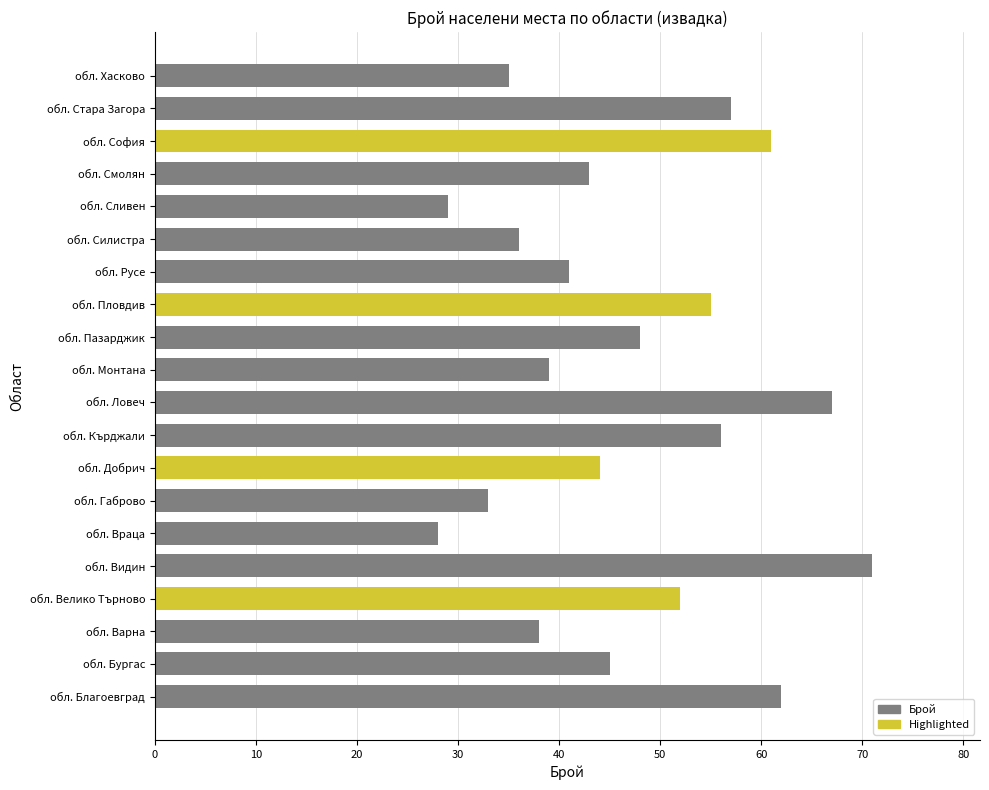

Rank the categories by value from lowest to highest.

обл. Враца, обл. Сливен, обл. Габрово, обл. Хасково, обл. Силистра, обл. Варна, обл. Монтана, обл. Русе, обл. Смолян, обл. Добрич, обл. Бургас, обл. Пазарджик, обл. Велико Търново, обл. Пловдив, обл. Кърджали, обл. Стара Загора, обл. София, обл. Благоевград, обл. Ловеч, обл. Видин